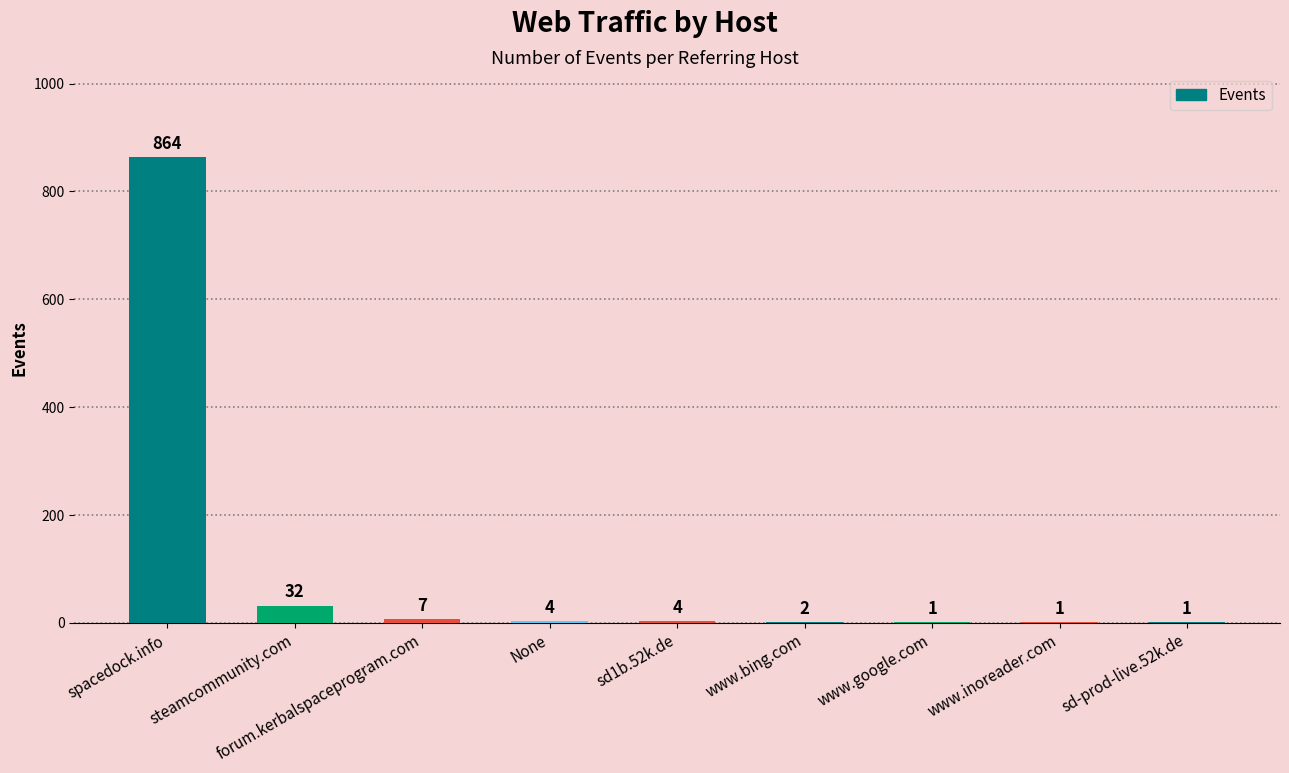

How many data points does each series have?

9